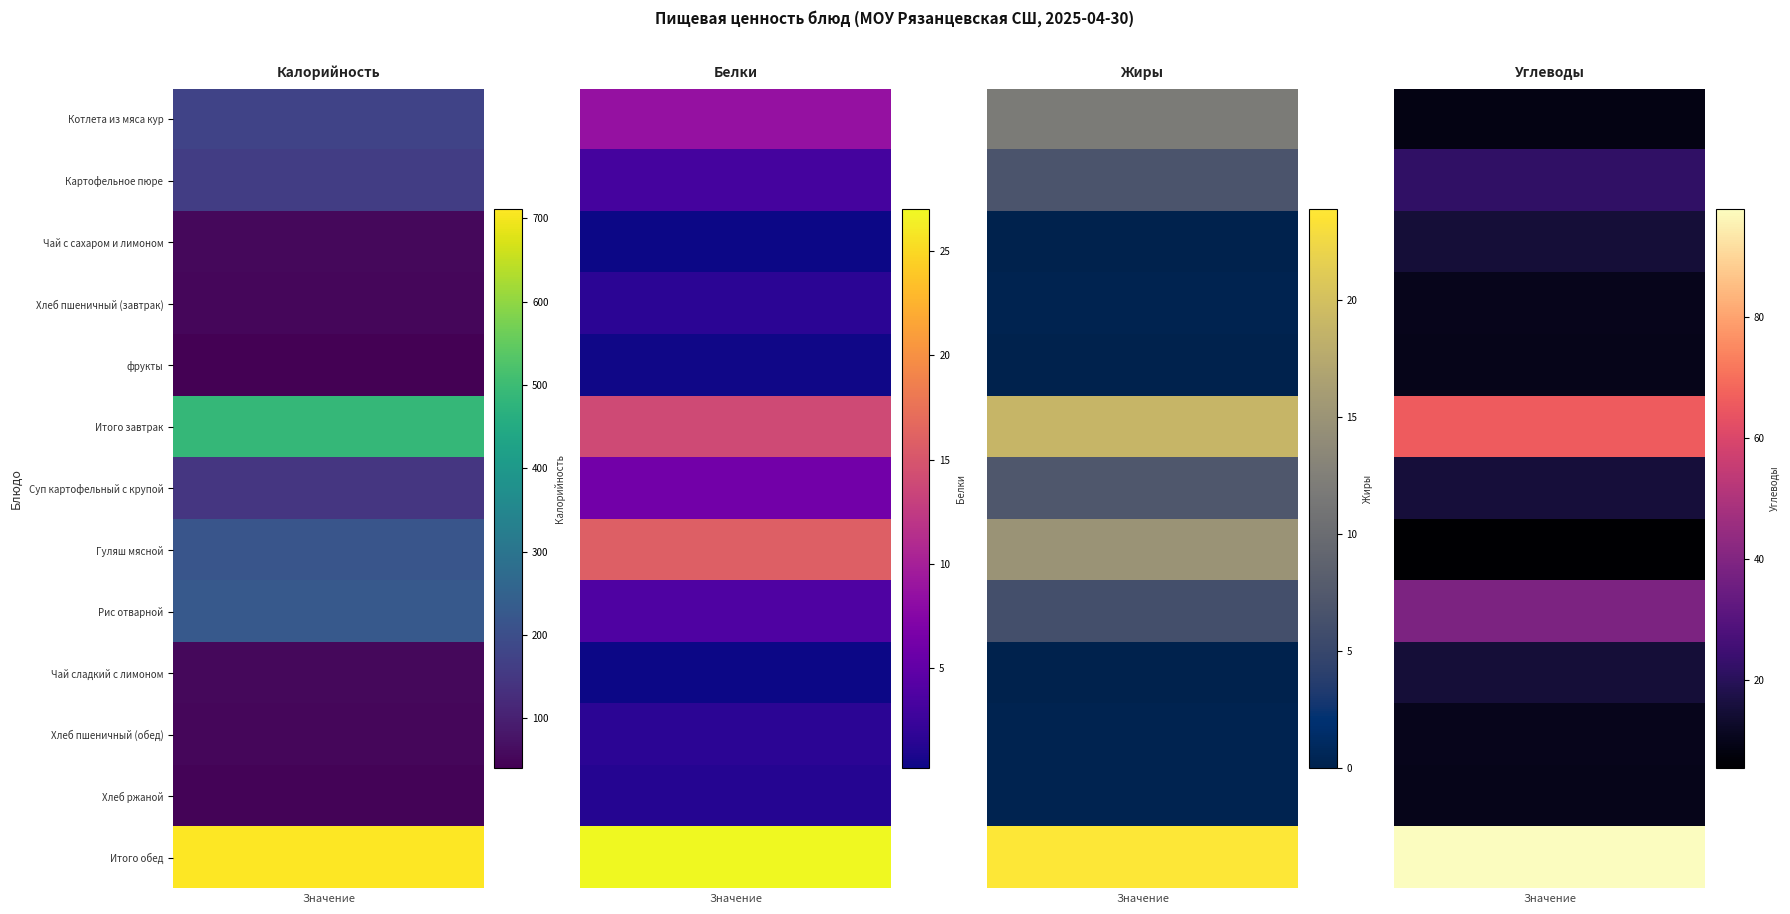

At which label does Жиры reach its peak?

Итого обед